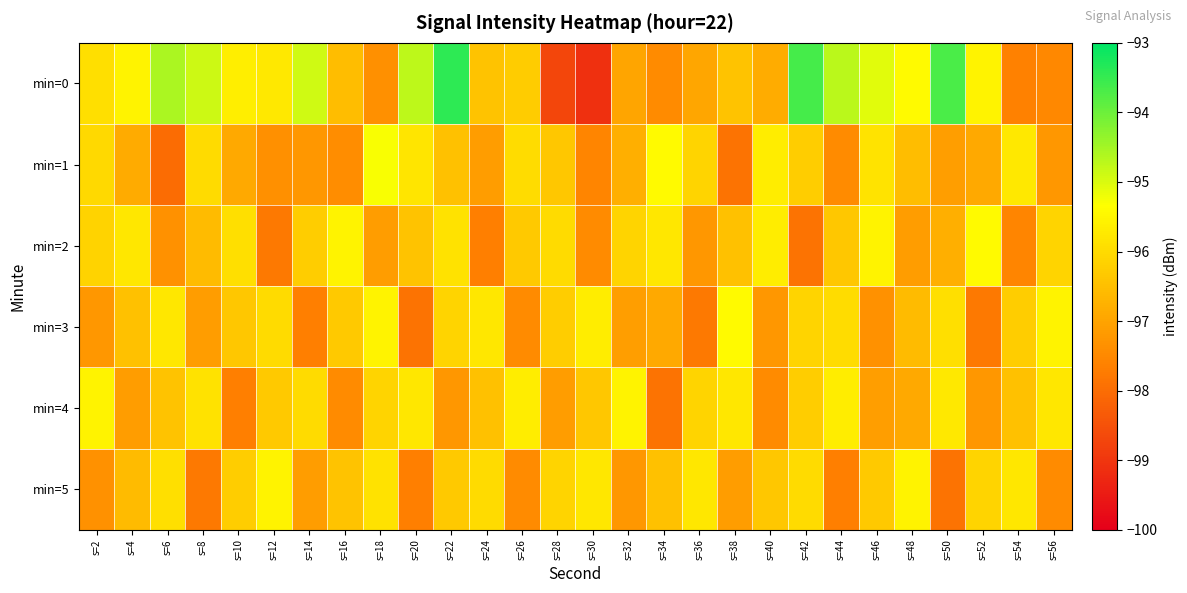

Count the number of categories in the chart.

28